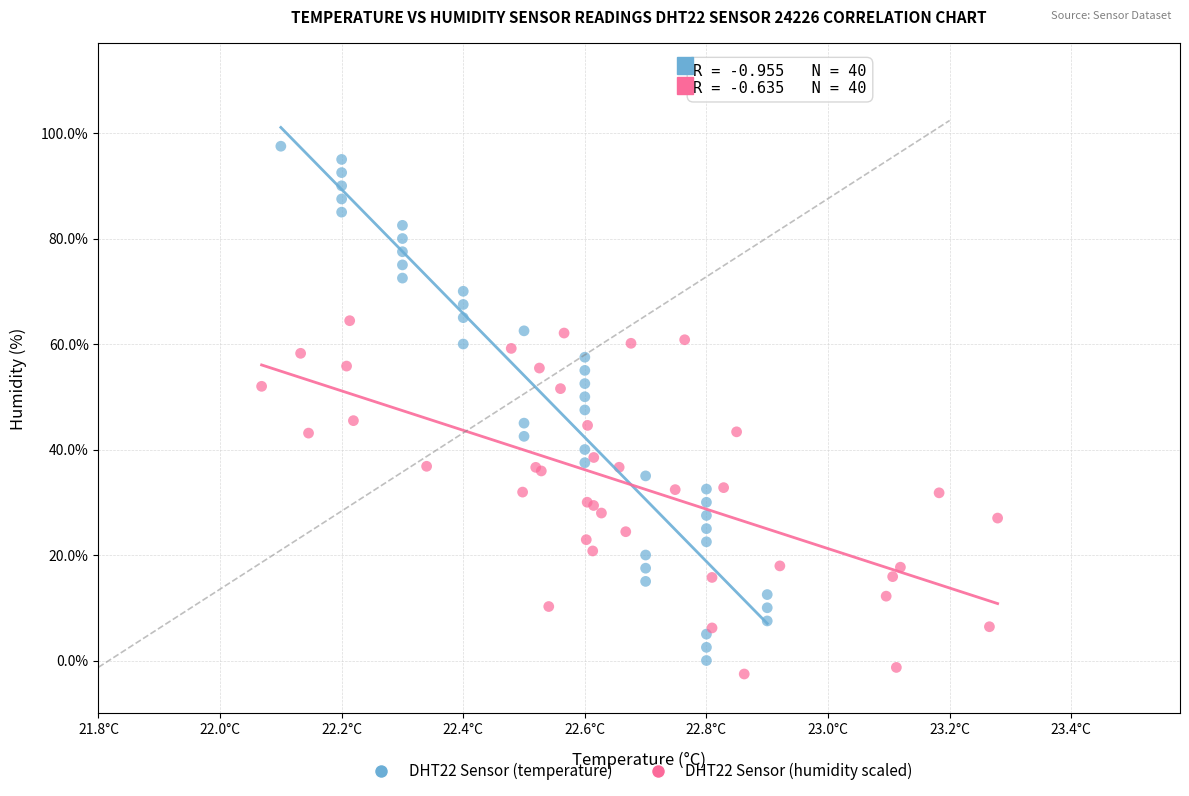

Which series has the largest Y range (max minus min)?

DHT22 Sensor (temperature)